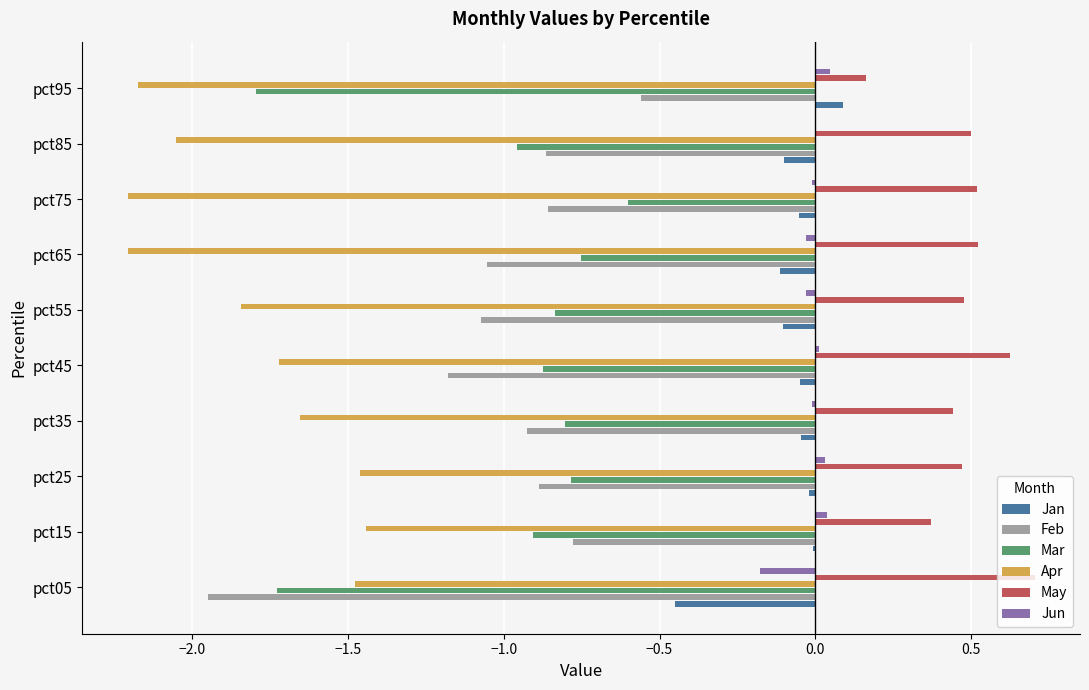

The value of Jan at pct55 is -0.1. True or false?

True